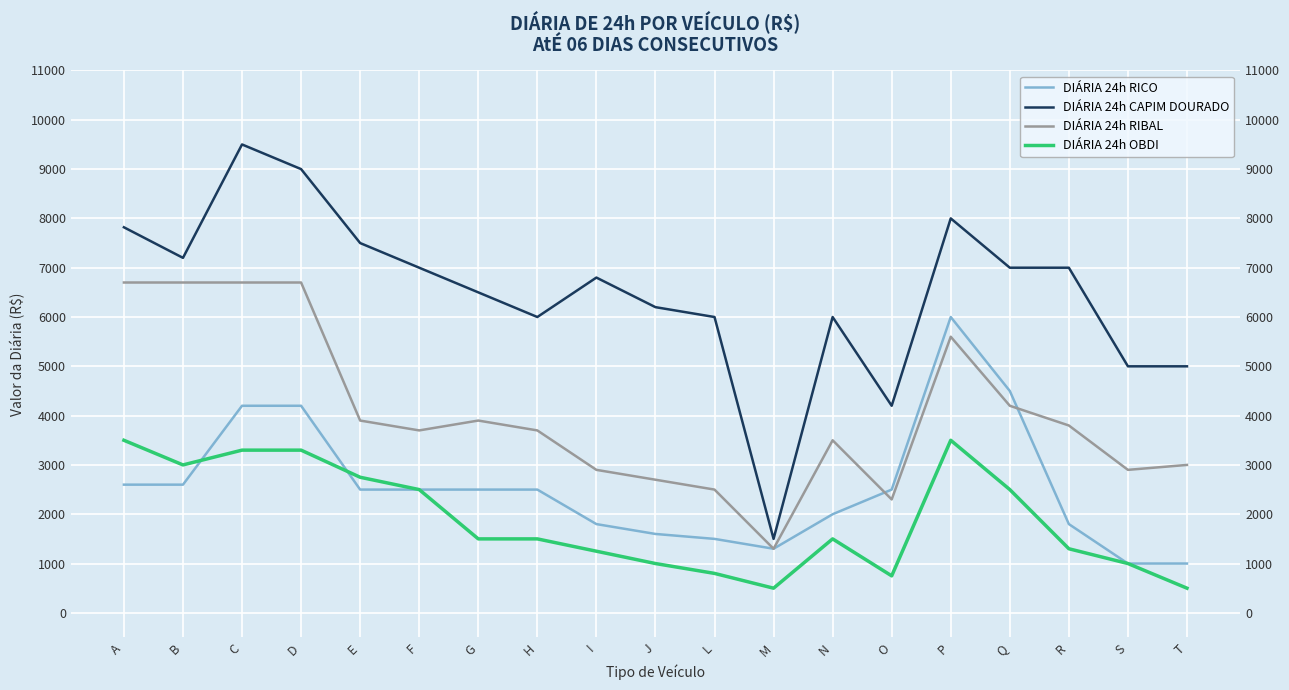

Where do DIÁRIA 24h RICO and DIÁRIA 24h OBDI first cross each other?

B and C